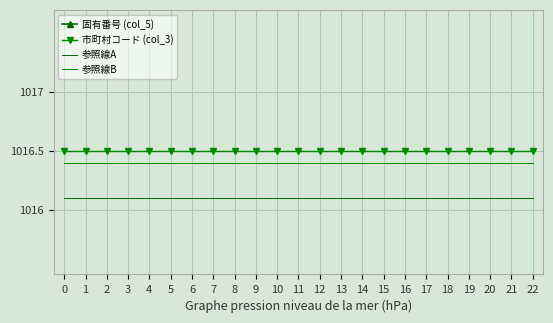

Is it true that 参照線A equals 1016.1 at 16?

True